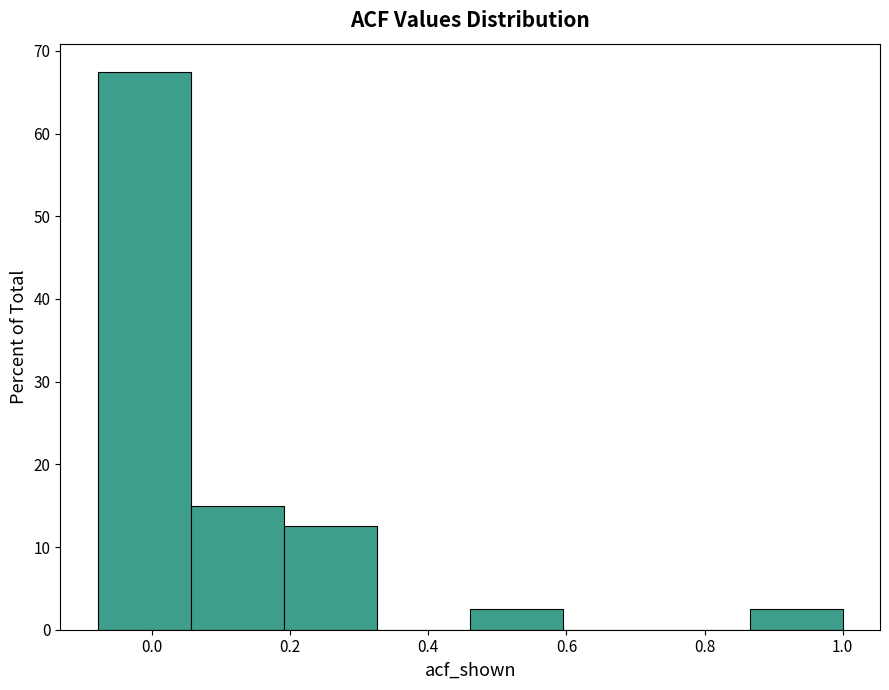

Reading left to right, transcribe this chart: for each bar, give the range it covers on the x-axis and its height. Neither the bar edges nor the heights are printed on the chart, so give them approximately, as read against the axes.

-0.08 to 0.06: 68
0.06 to 0.20: 15
0.20 to 0.32: 13
0.32 to 0.46: 0
0.46 to 0.60: 3
0.60 to 0.74: 0
0.74 to 0.86: 0
0.86 to 1.00: 3